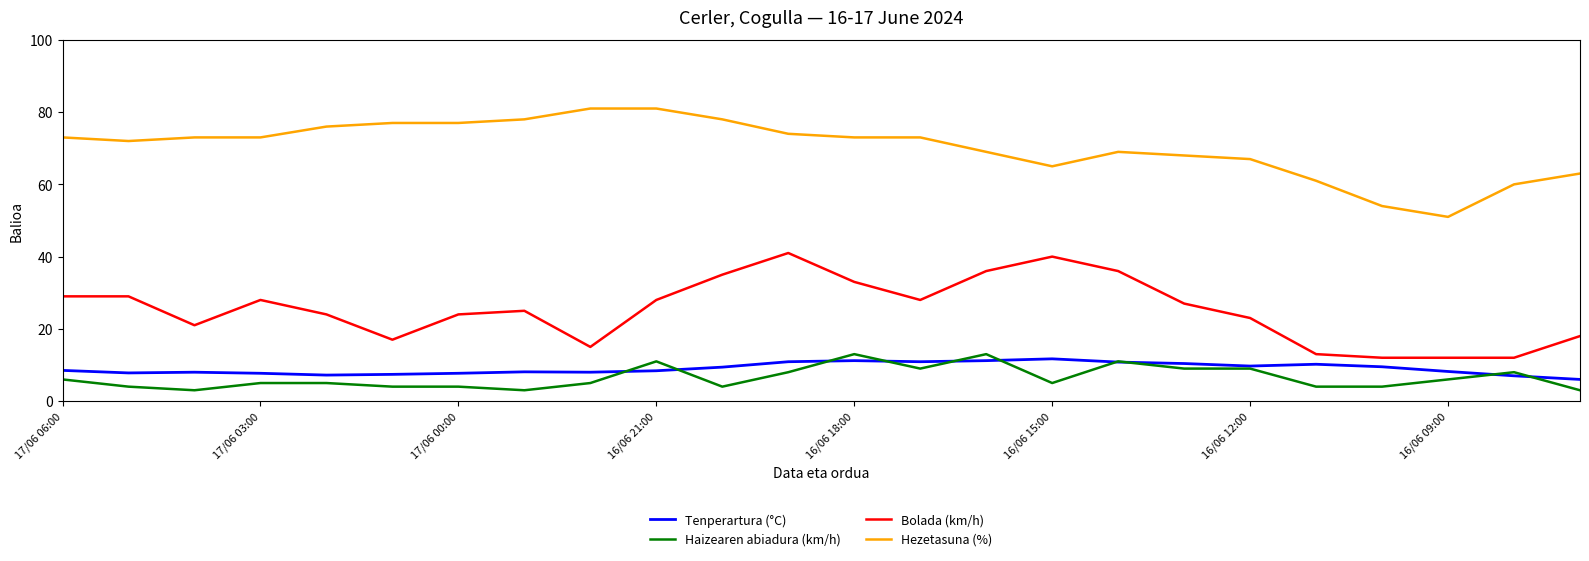

What is the maximum value shown in the chart?

81.0